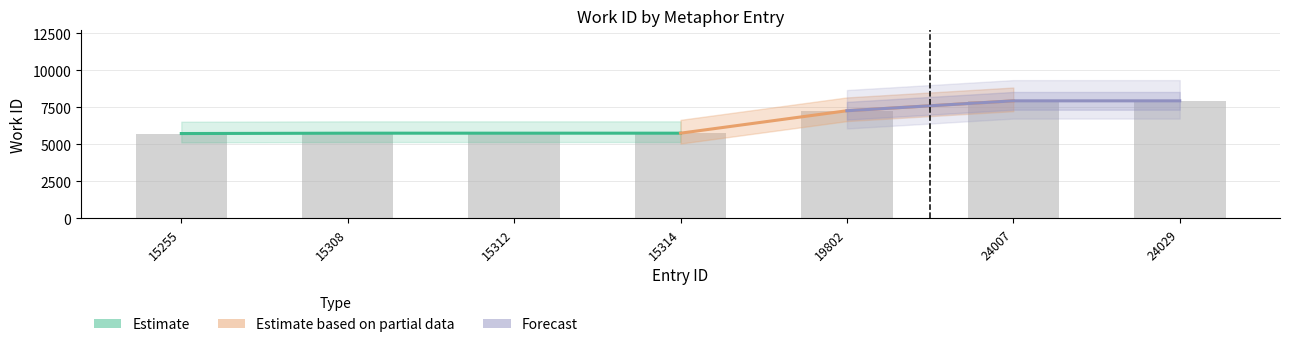

How many data points does each series have?

7